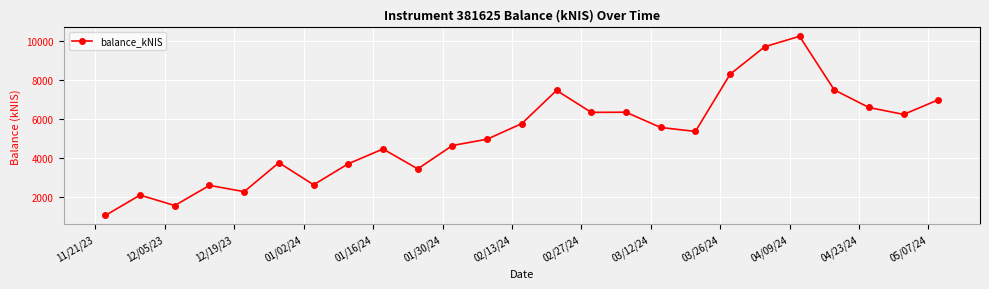

What is the minimum value shown in the chart?

1053.6